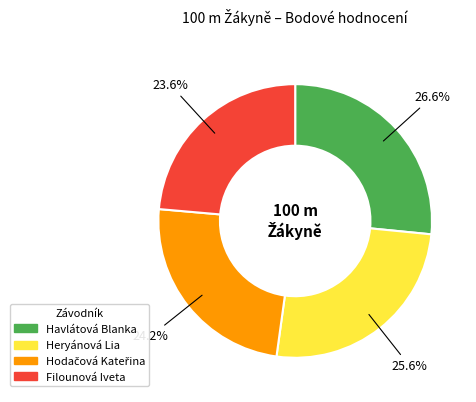

Is it true that Heryánová Lia is 26% of the pie?

True